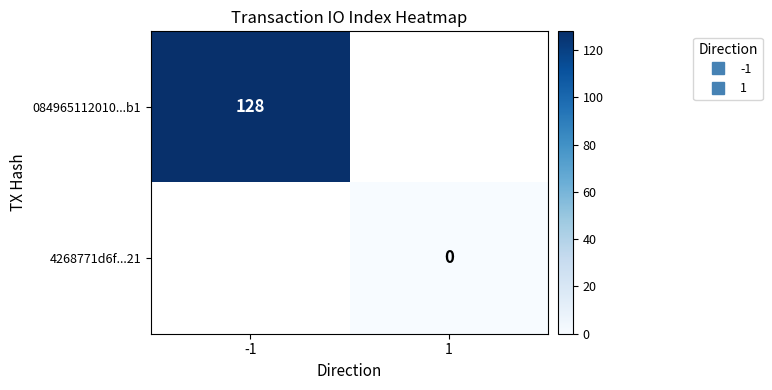

How many categories are shown in the chart?

2